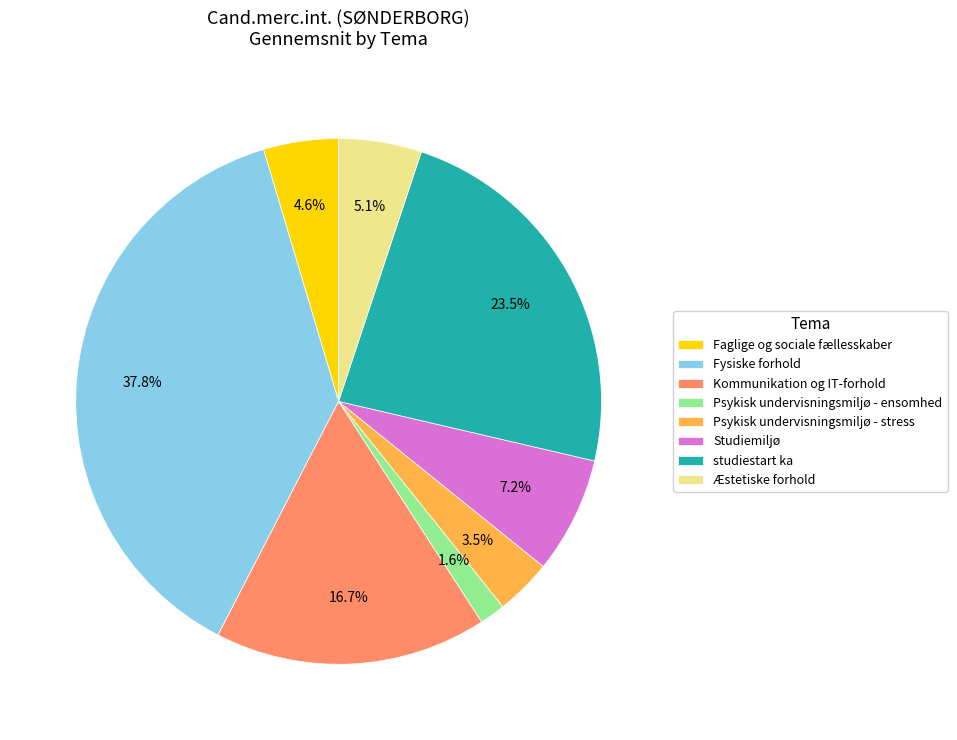

To the nearest percent, what is the difference between the largest and smallest slice percentages?

36%